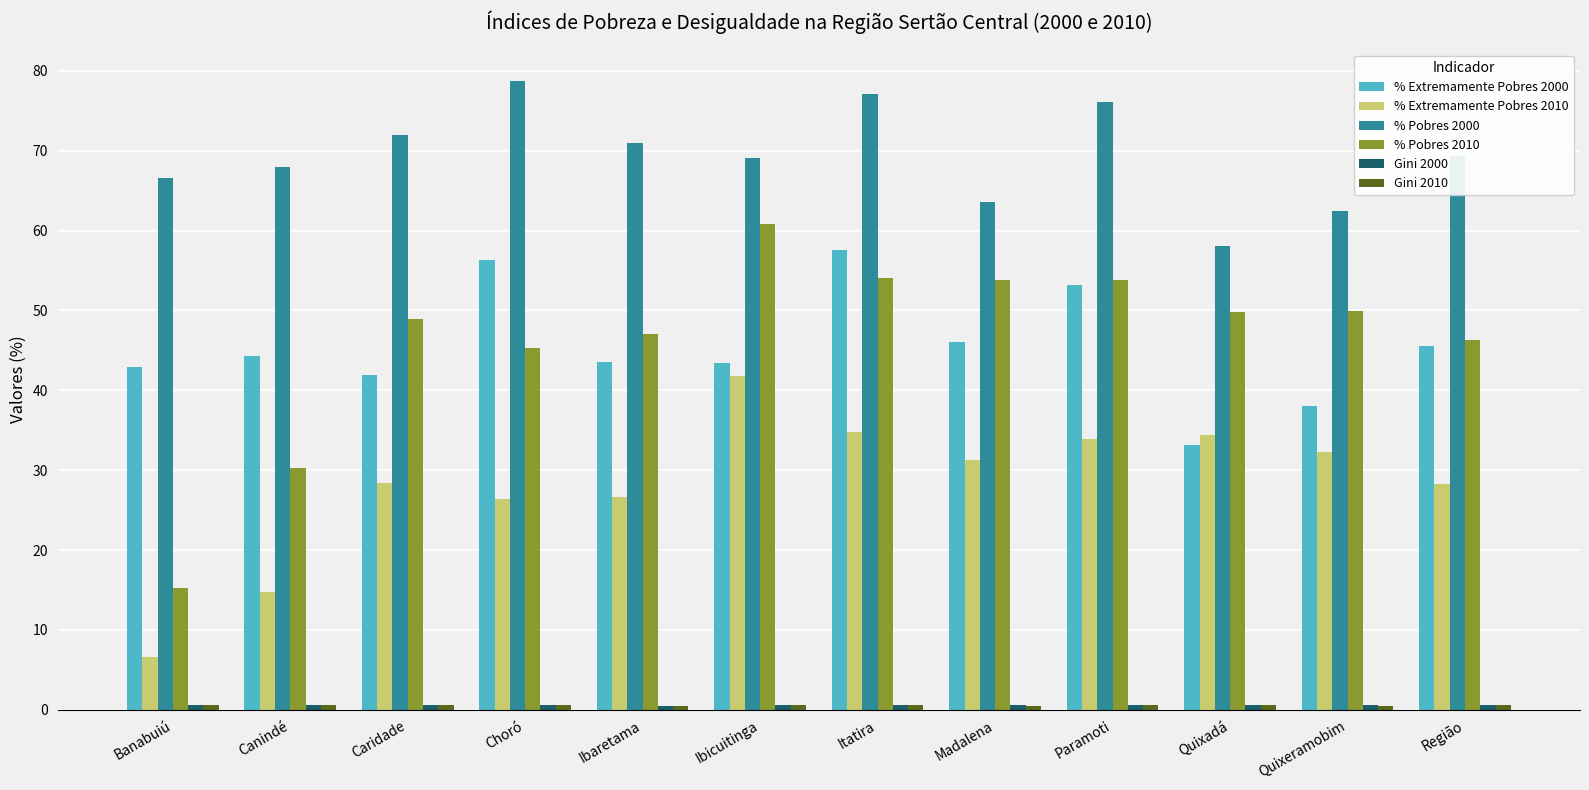

What is the difference between the maximum and minimum values in the % Pobres 2000 series?

20.7